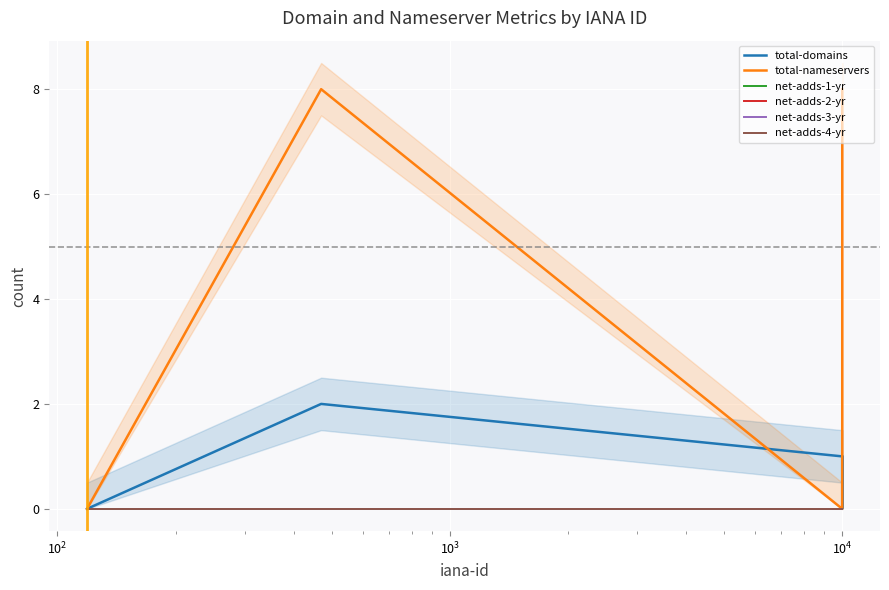

What is the greatest value displayed?

8